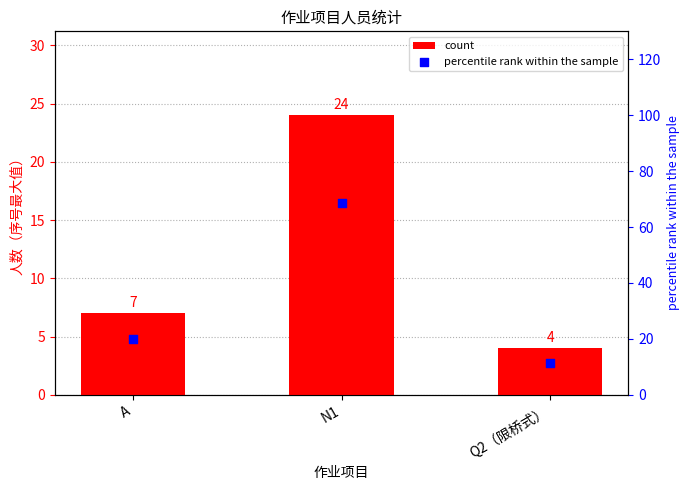

What are all the series names shown in the legend?

count, percentile rank within the sample